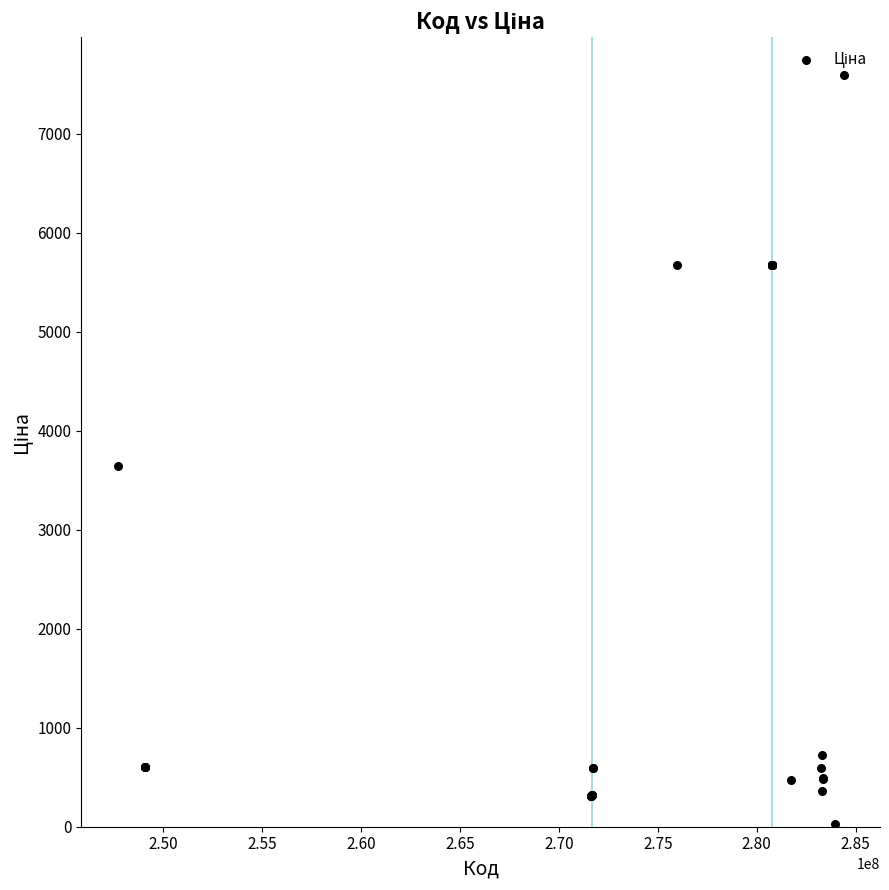

What Y value in the scatter plot is closest to 3814?

3646.5